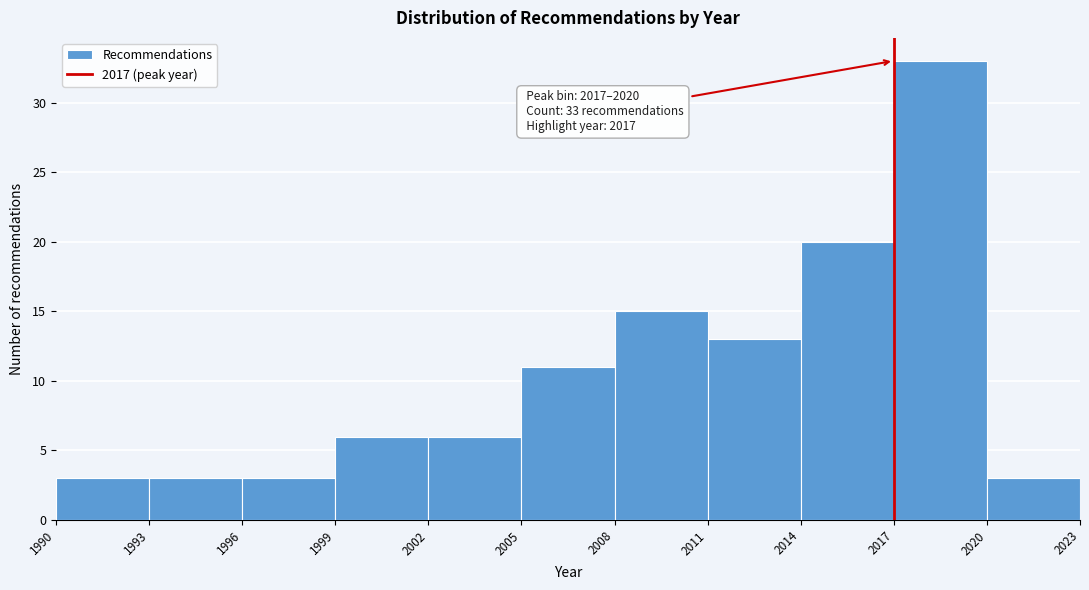

Which range on the x-axis has the tallest bar?

2017 to 2020